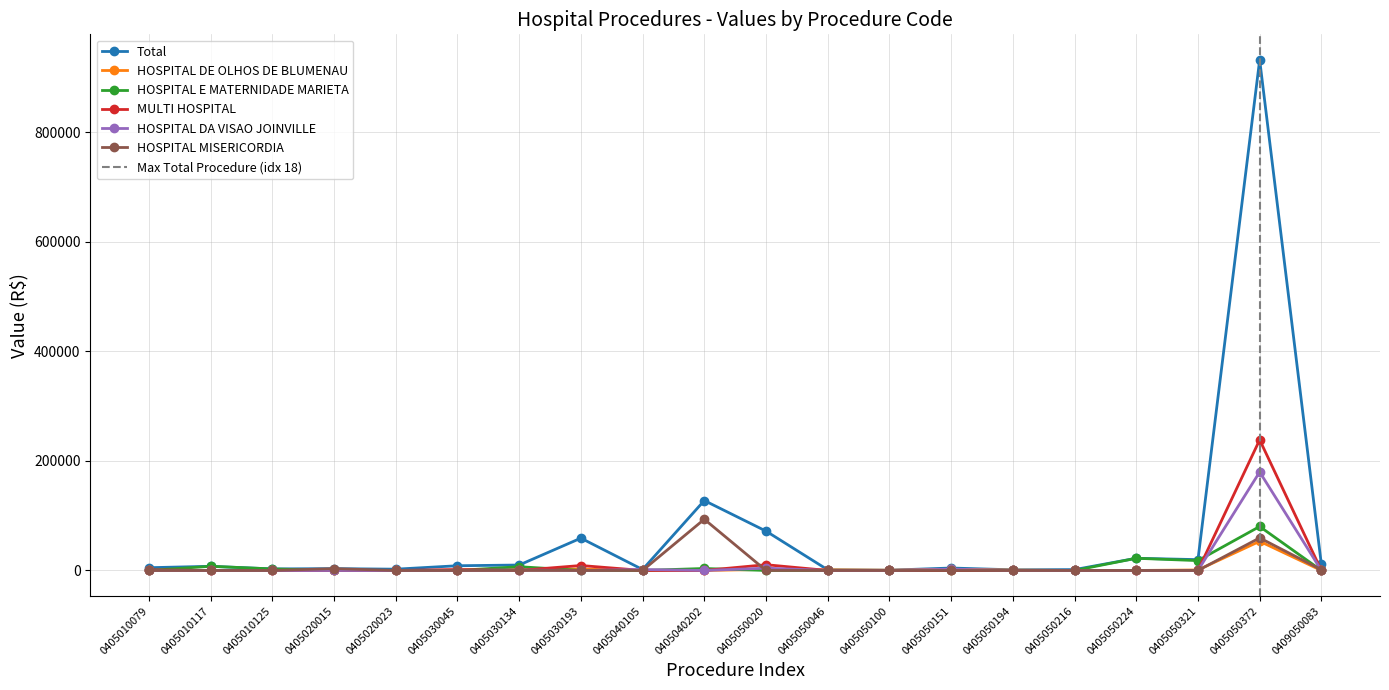

The value of HOSPITAL DE OLHOS DE BLUMENAU at 0405050194 is 720.0. True or false?

True